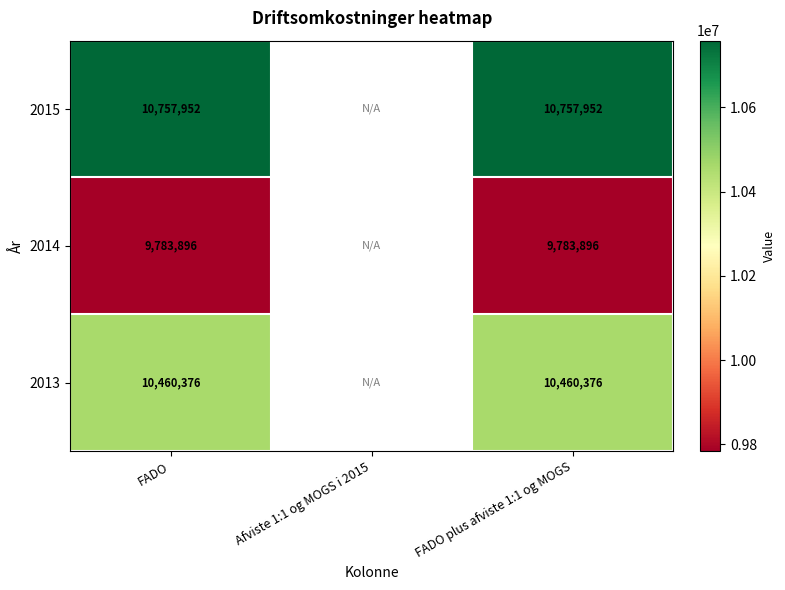

Count the number of data series in this chart.

3